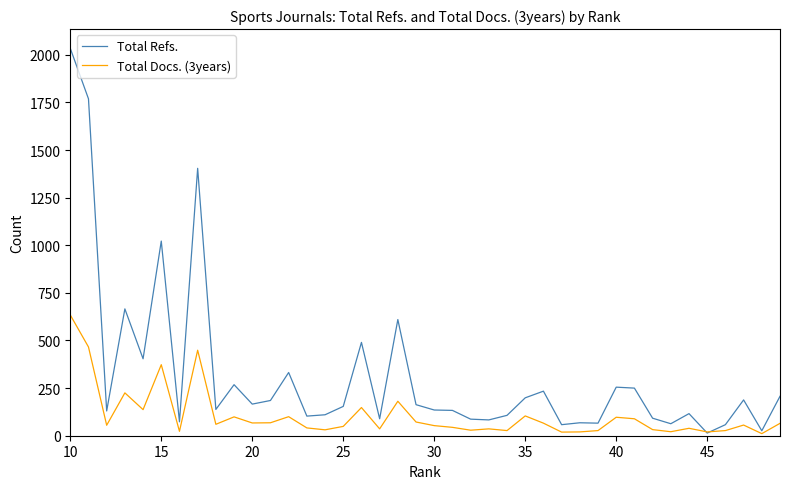

What is the maximum value for Total Docs. (3years)?

634